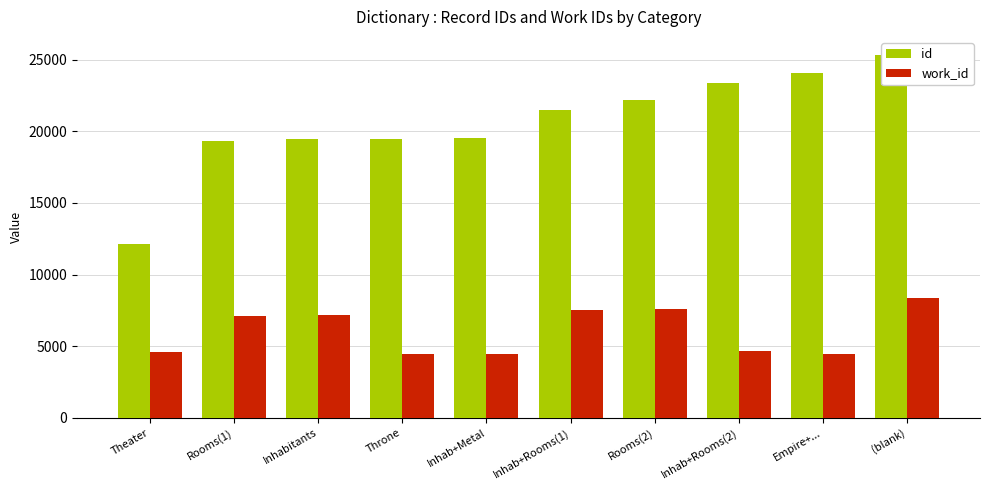

Reading left to right, extract all data points from this chart.

id: Theater=12137	Rooms(1)=19304	Inhabitants=19461	Throne=19479	Inhab+Metal=19513	Inhab+Rooms(1)=21524	Rooms(2)=22208	Inhab+Rooms(2)=23372	Empire+...=24073	(blank)=25325
work_id: Theater=4610	Rooms(1)=7123	Inhabitants=7170	Throne=4475	Inhab+Metal=4475	Inhab+Rooms(1)=7509	Rooms(2)=7593	Inhab+Rooms(2)=4702	Empire+...=4480	(blank)=8365